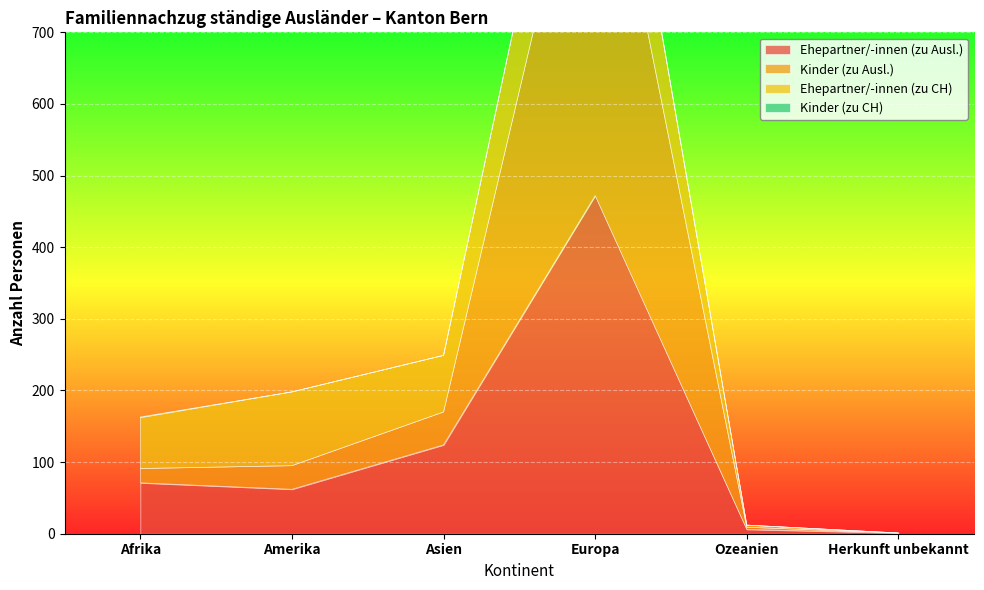

True or false: Ehepartner/-innen (zu Ausl.) has more than 0 points higher than both neighbors.

True